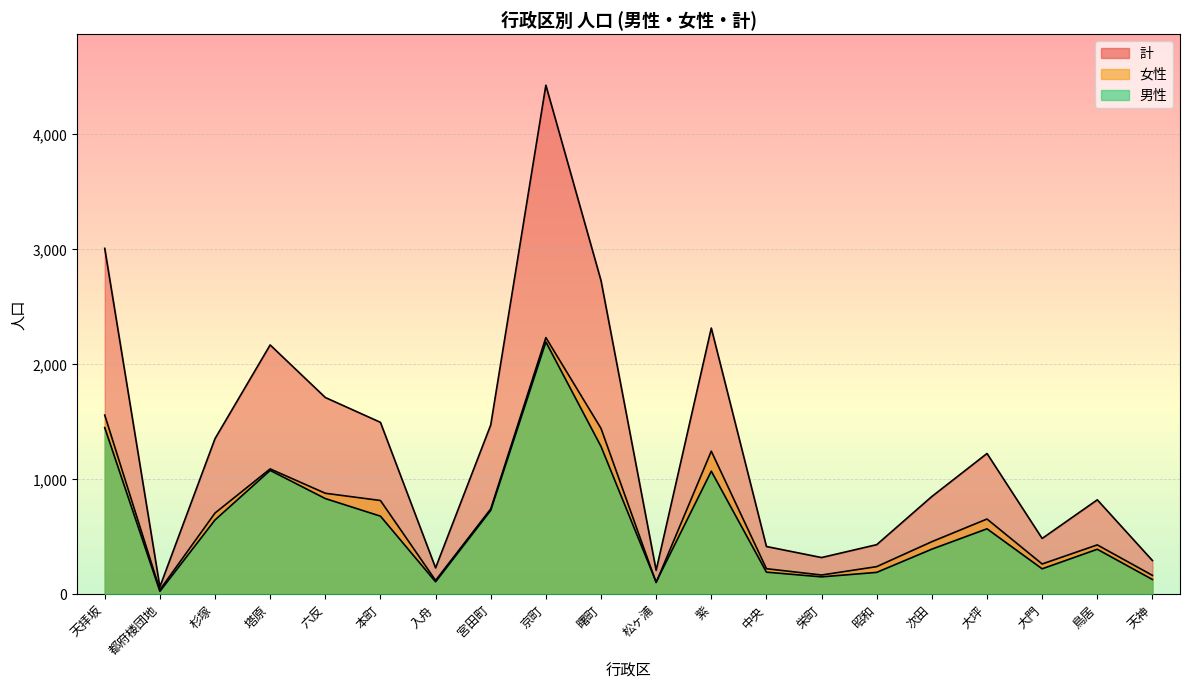

How many lines are shown in the chart?

3